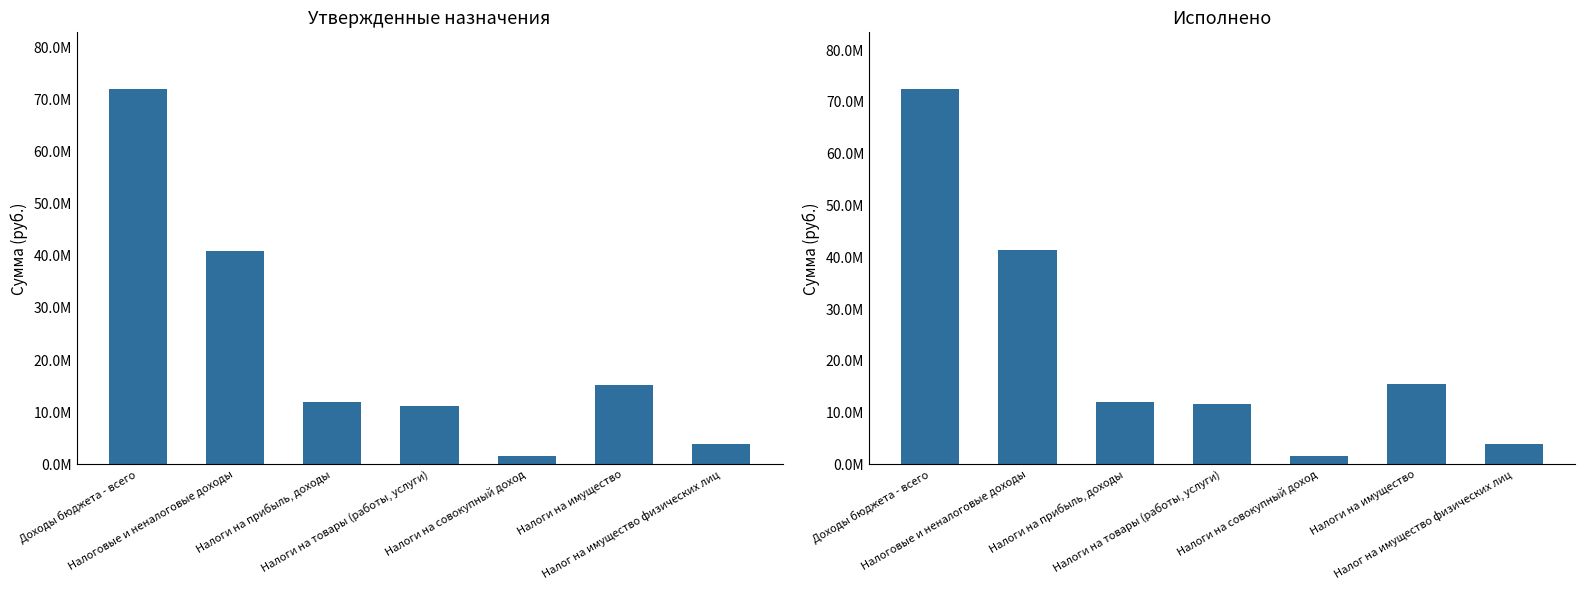

Between Доходы бюджета - всего and Налоги на совокупный доход, which series saw the biggest shift?

Исполнено